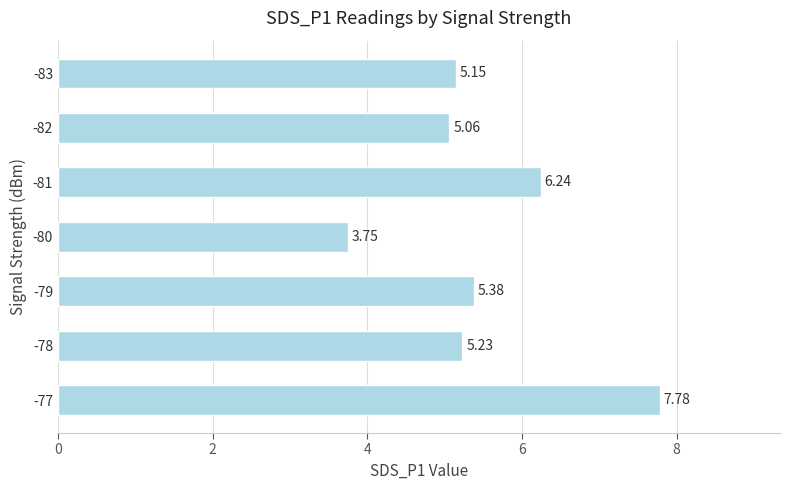

What is the change in value from -79 to -81?

+0.9